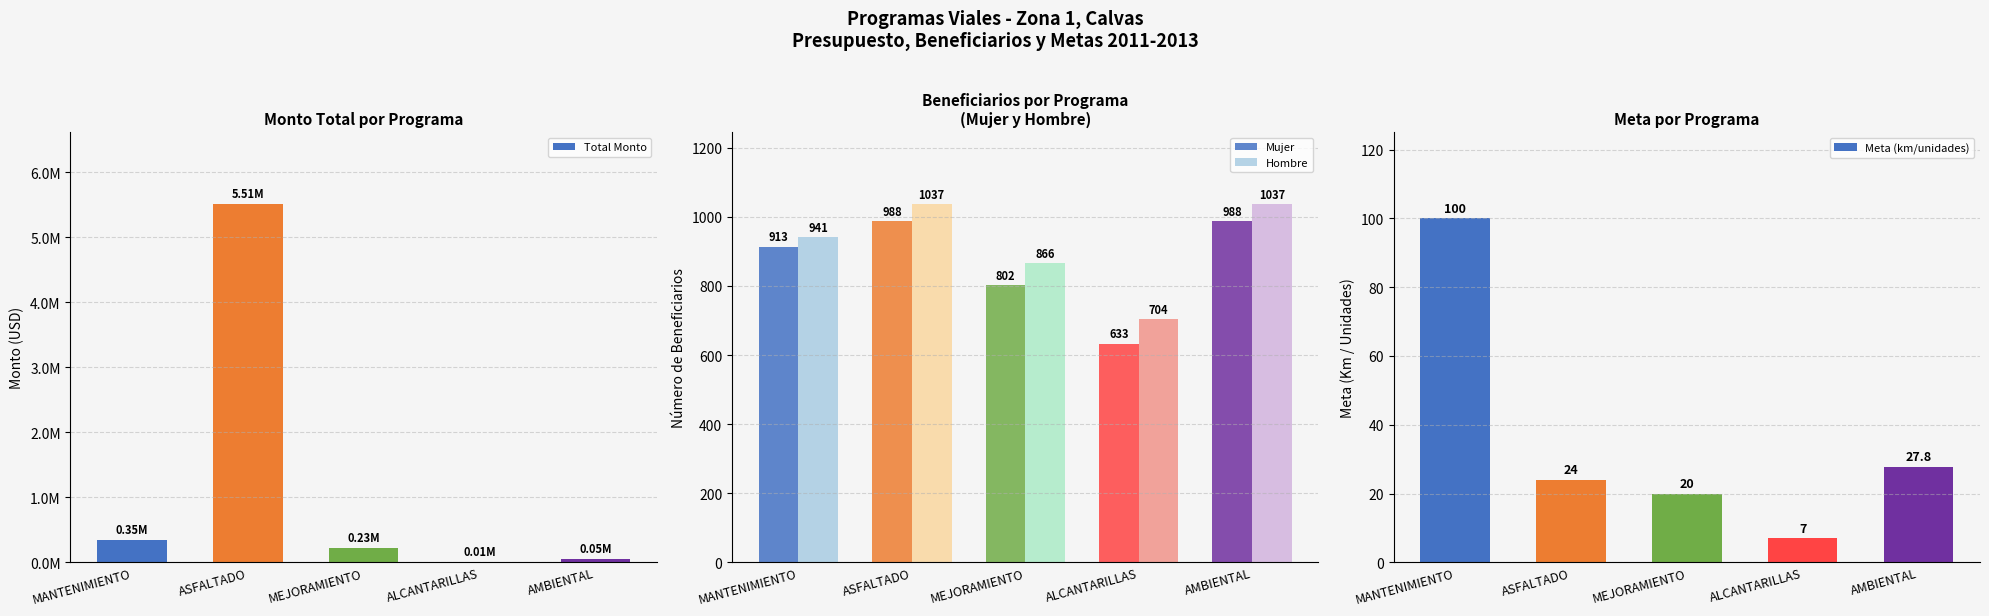

What is the difference between the maximum and second lowest values in the Meta (km/unidades) series?

80.0